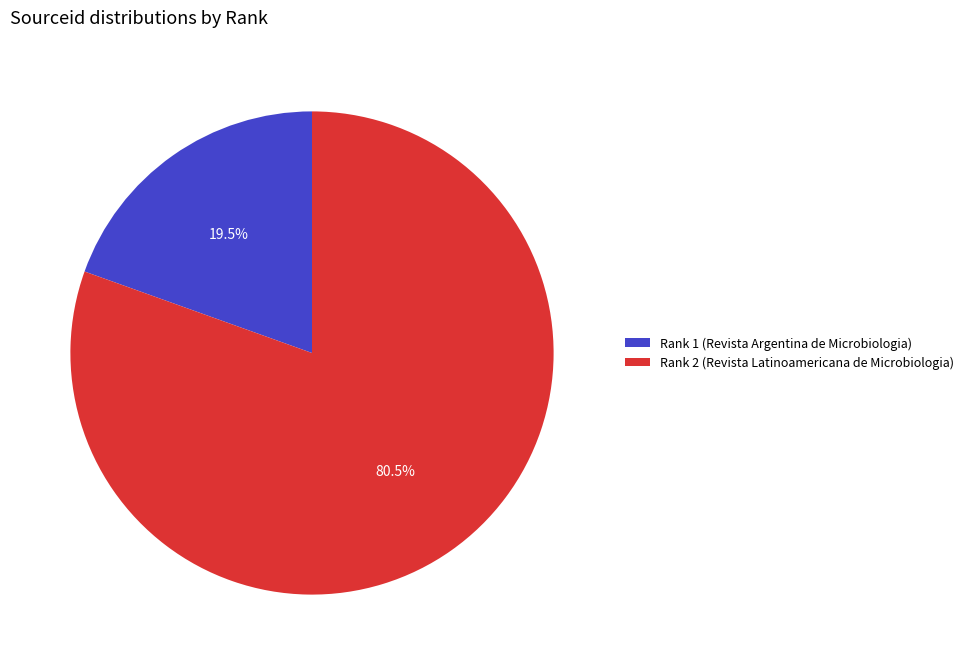

Combined, do Rank 1 (Revista Argentina de Microbiologia) and Rank 2 (Revista Latinoamericana de Microbiologia) account for over 50%?

Yes